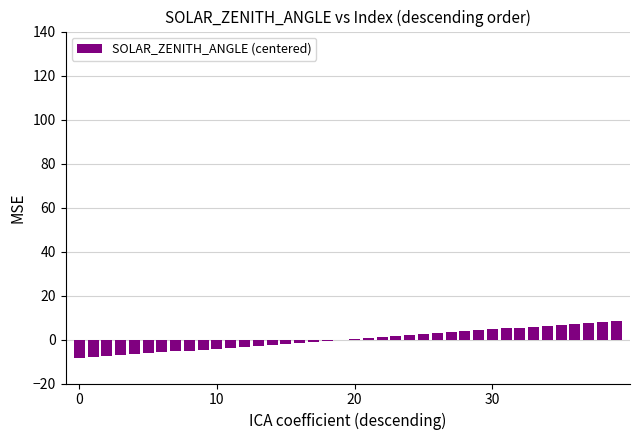

What is the maximum value shown in the chart?

8.6